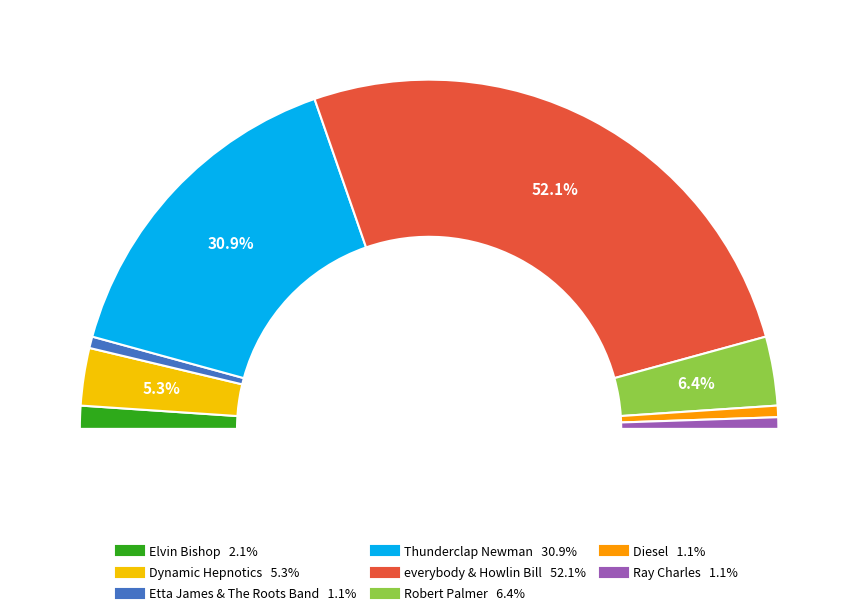

What percentage is the Diesel slice, to the nearest percent?

1%